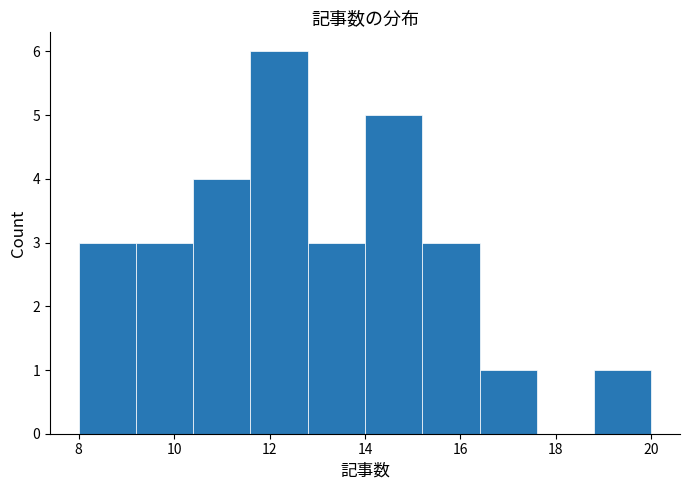

Over which range of the x-axis is the bar tallest?

11.6 to 12.8